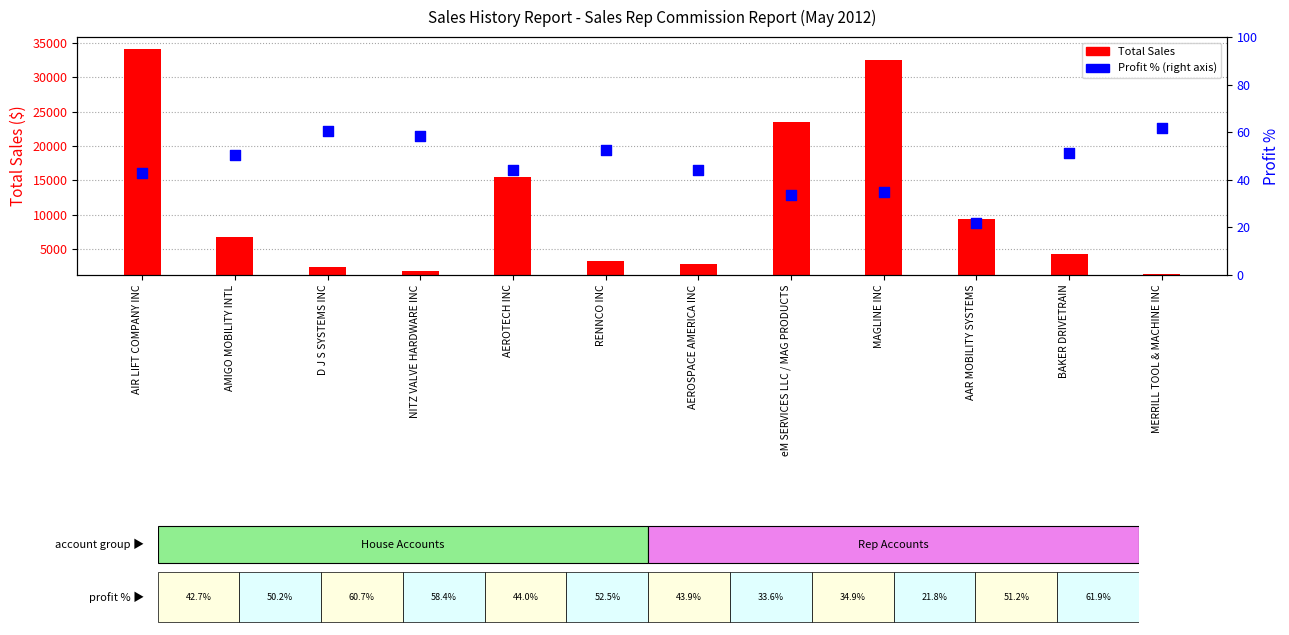

What are all the series names shown in the legend?

Total Sales, Profit %